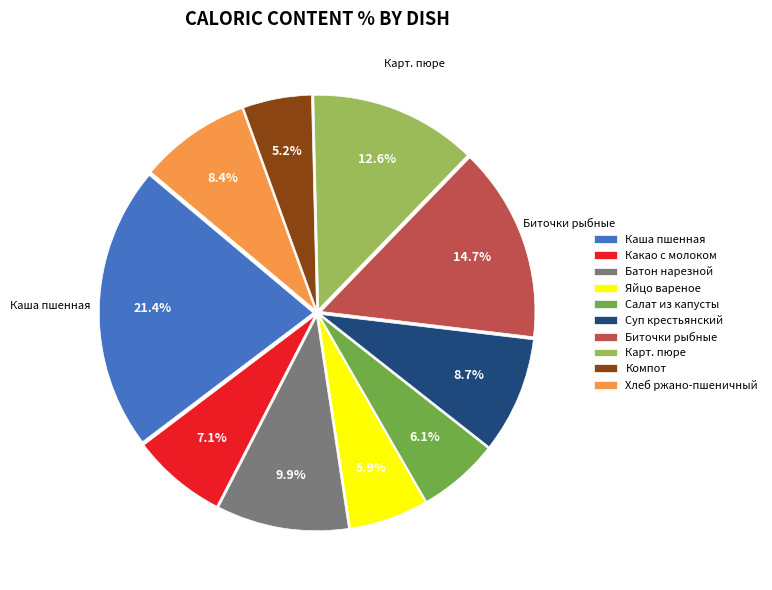

Approximately how many times larger is the value at Каша пшенная compared to Компот?

4.1